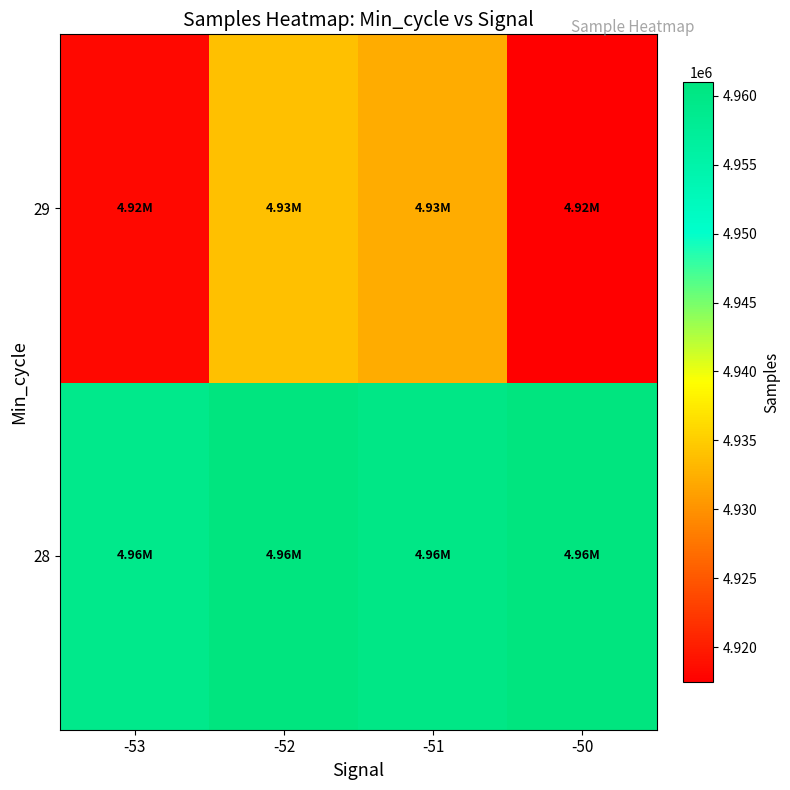

How many data points does each series have?

4